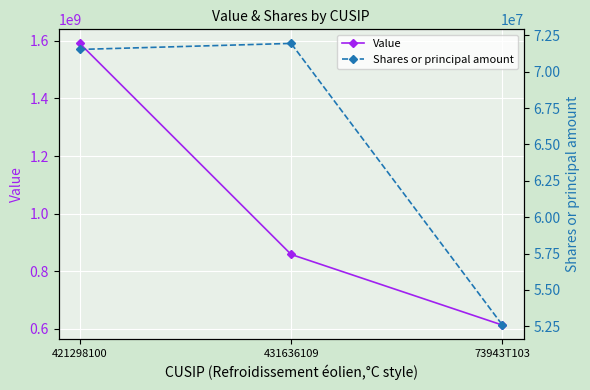

What value does the Shares or principal amount series have at 431636109, to the nearest 50?

71952750